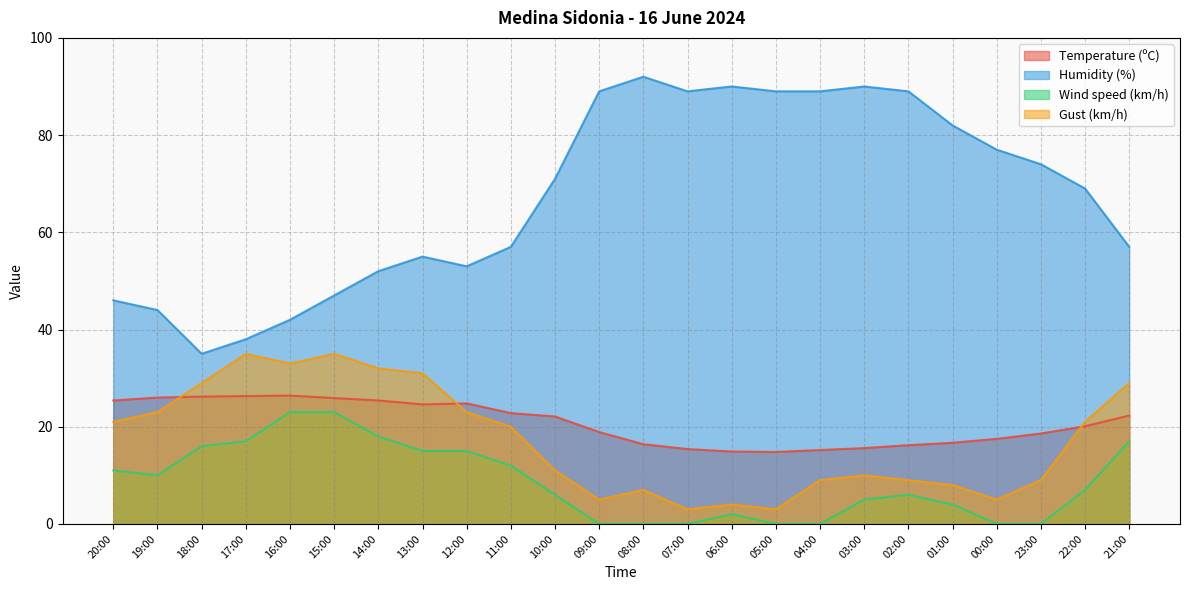

List the series in order of their peak value, lowest first.

Wind speed (km/h), Temperature (ºC), Gust (km/h), Humidity (%)